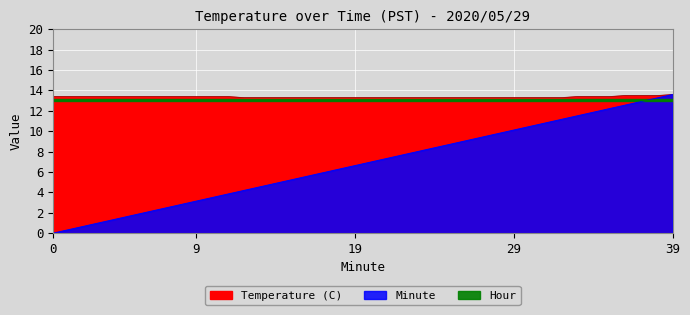

At how many categories does at least one series exceed 9?

40